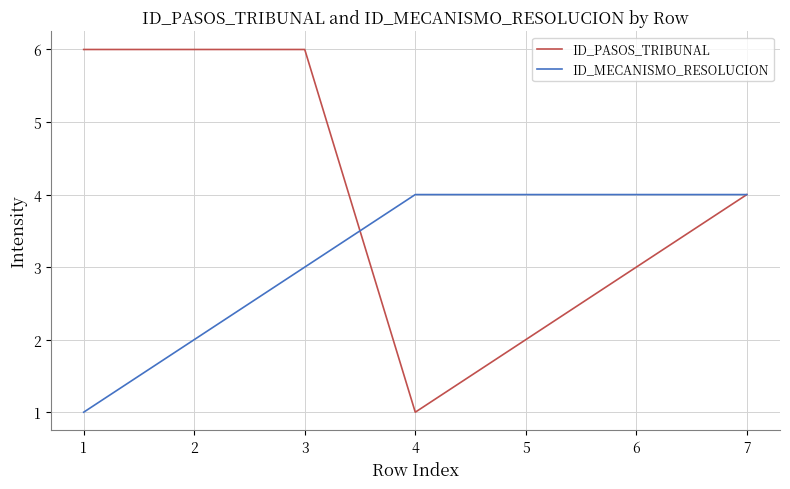

Rank the series by their average value, from lowest to highest.

ID_MECANISMO_RESOLUCION, ID_PASOS_TRIBUNAL